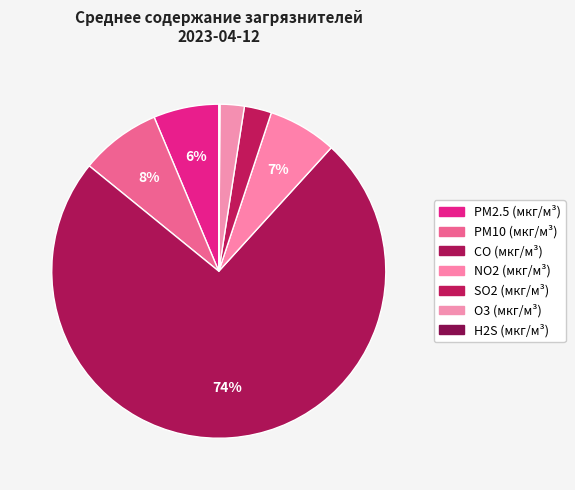

To the nearest percent, what is the average slice percentage?

14%